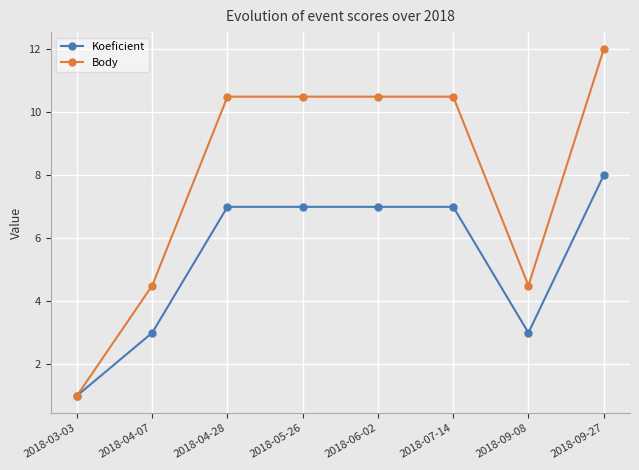

True or false: Body has more than 2 interior local peaks.

False